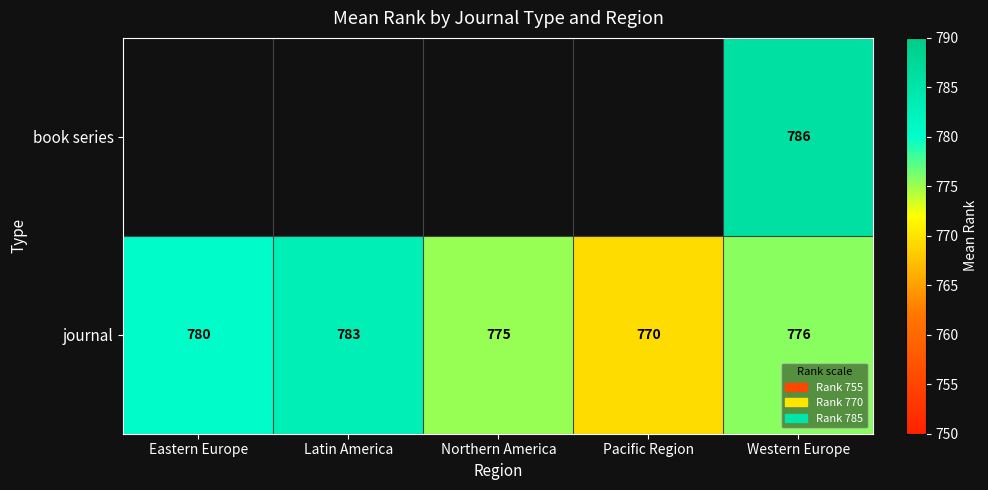

Is the value of book series at Western Europe greater than the value of journal at Western Europe?

Yes